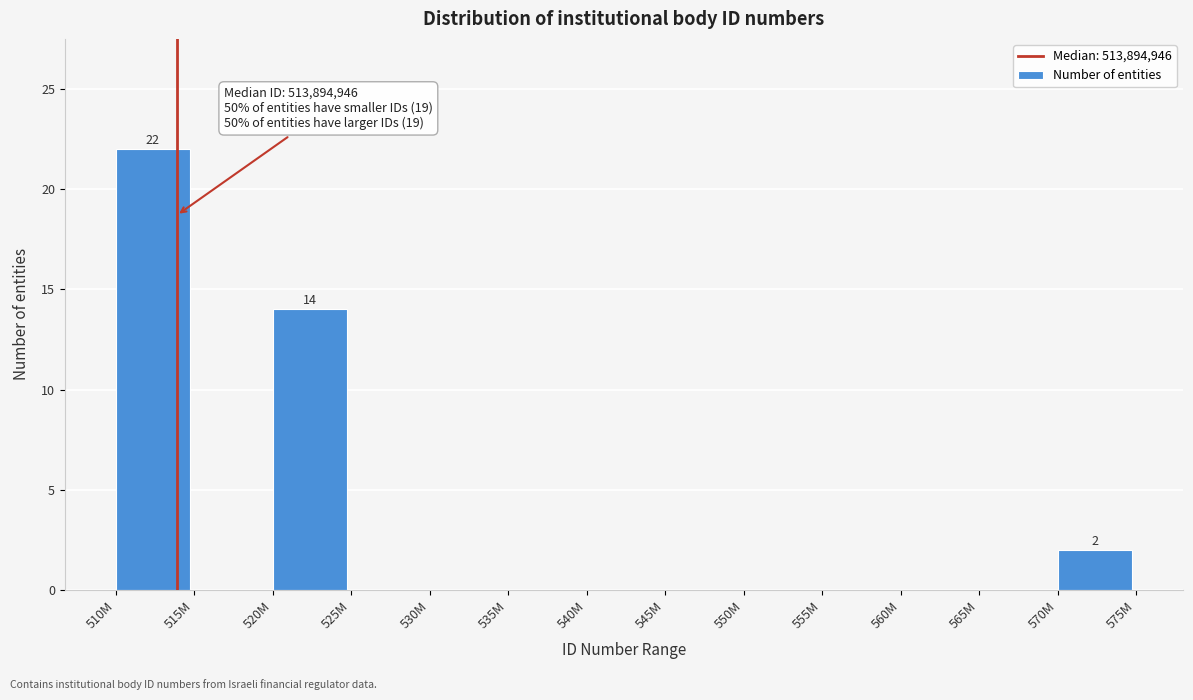

Reading right to left, transcribe all the data shown in this chart.

570M=2	565M=0	560M=0	555M=0	550M=0	545M=0	540M=0	535M=0	530M=0	525M=0	520M=14	515M=0	510M=22